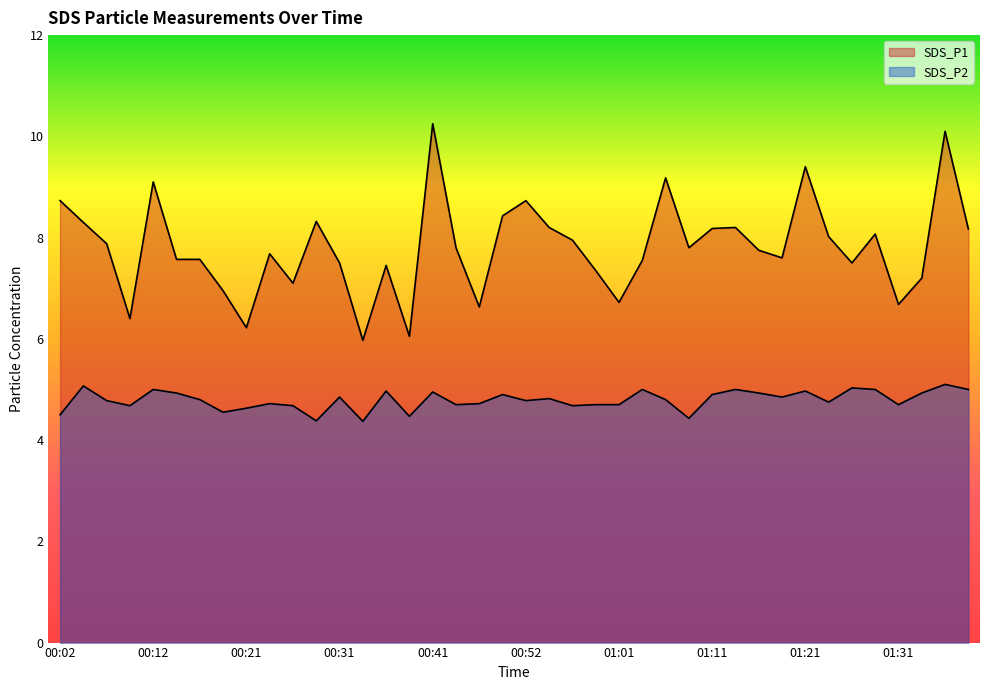

What is the sum of the SDS_P2 values at 01:36 and 01:31?

9.8